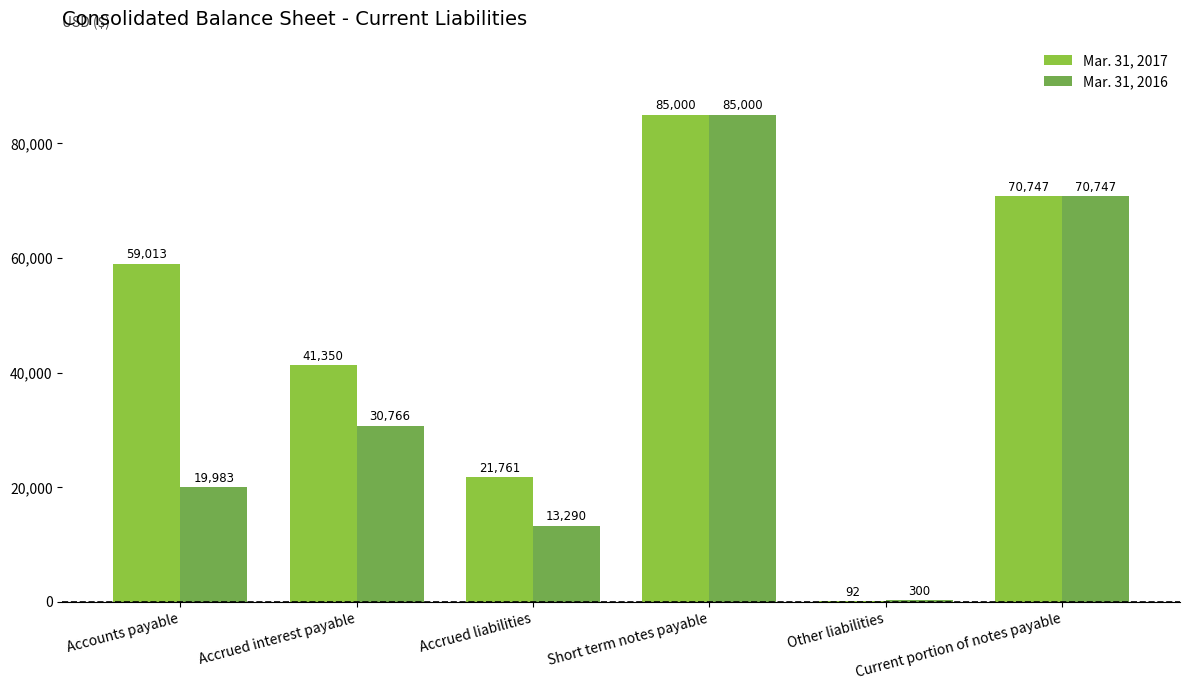

Which series has the largest total across all categories?

Mar. 31, 2017